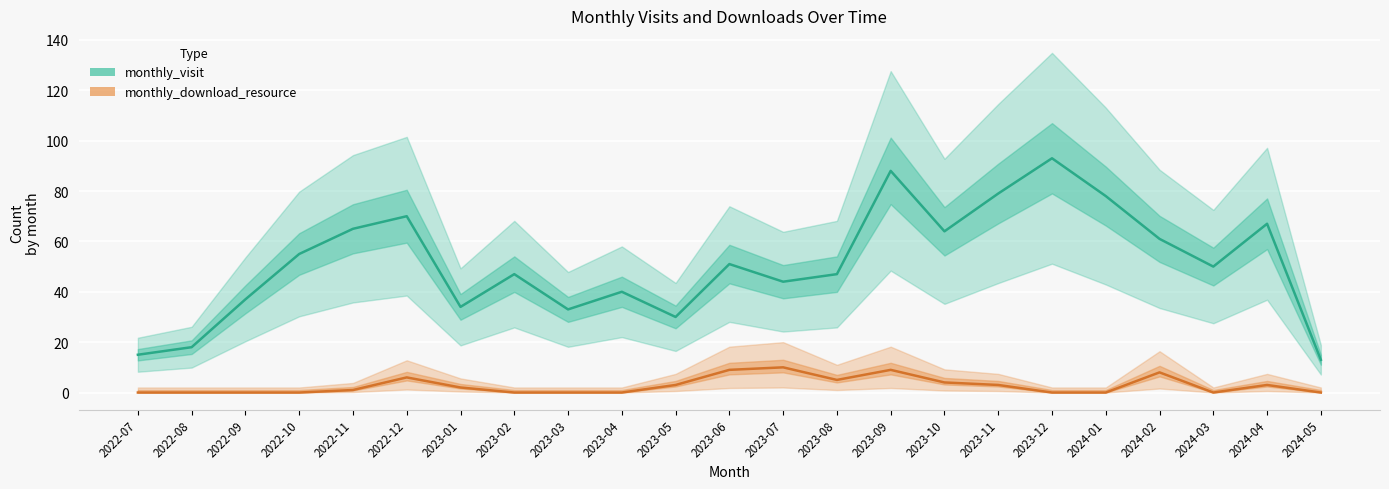

List the series in order of their overall mean, lowest first.

monthly_download_resource, monthly_visit